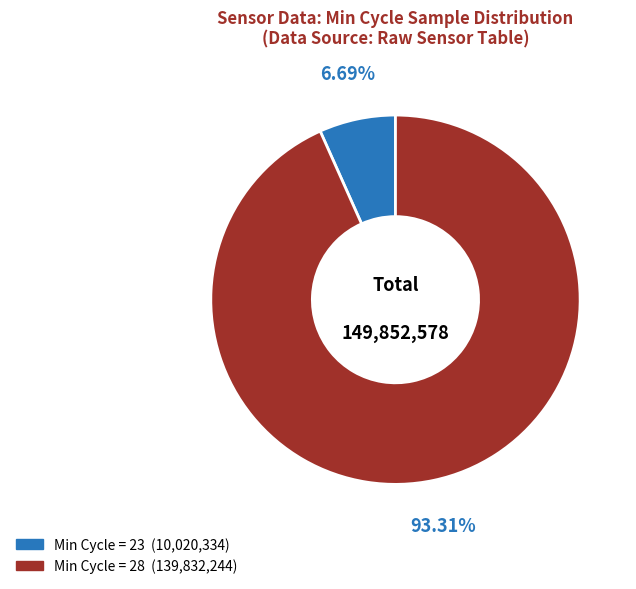

Is there any slice that represents more than half of the pie?

Yes